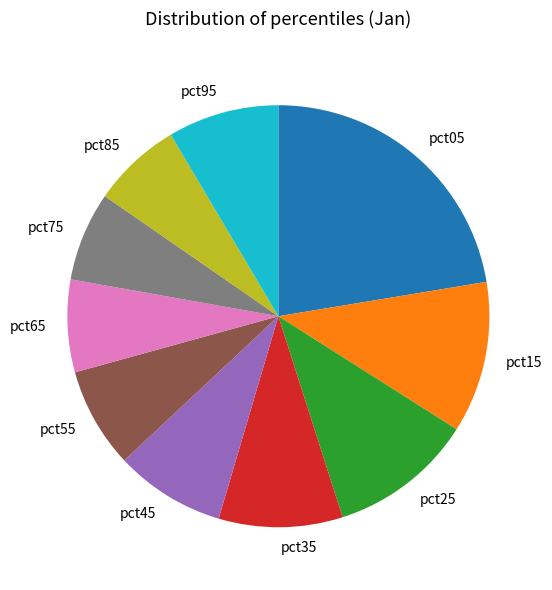

How many slices are in this pie chart?

10